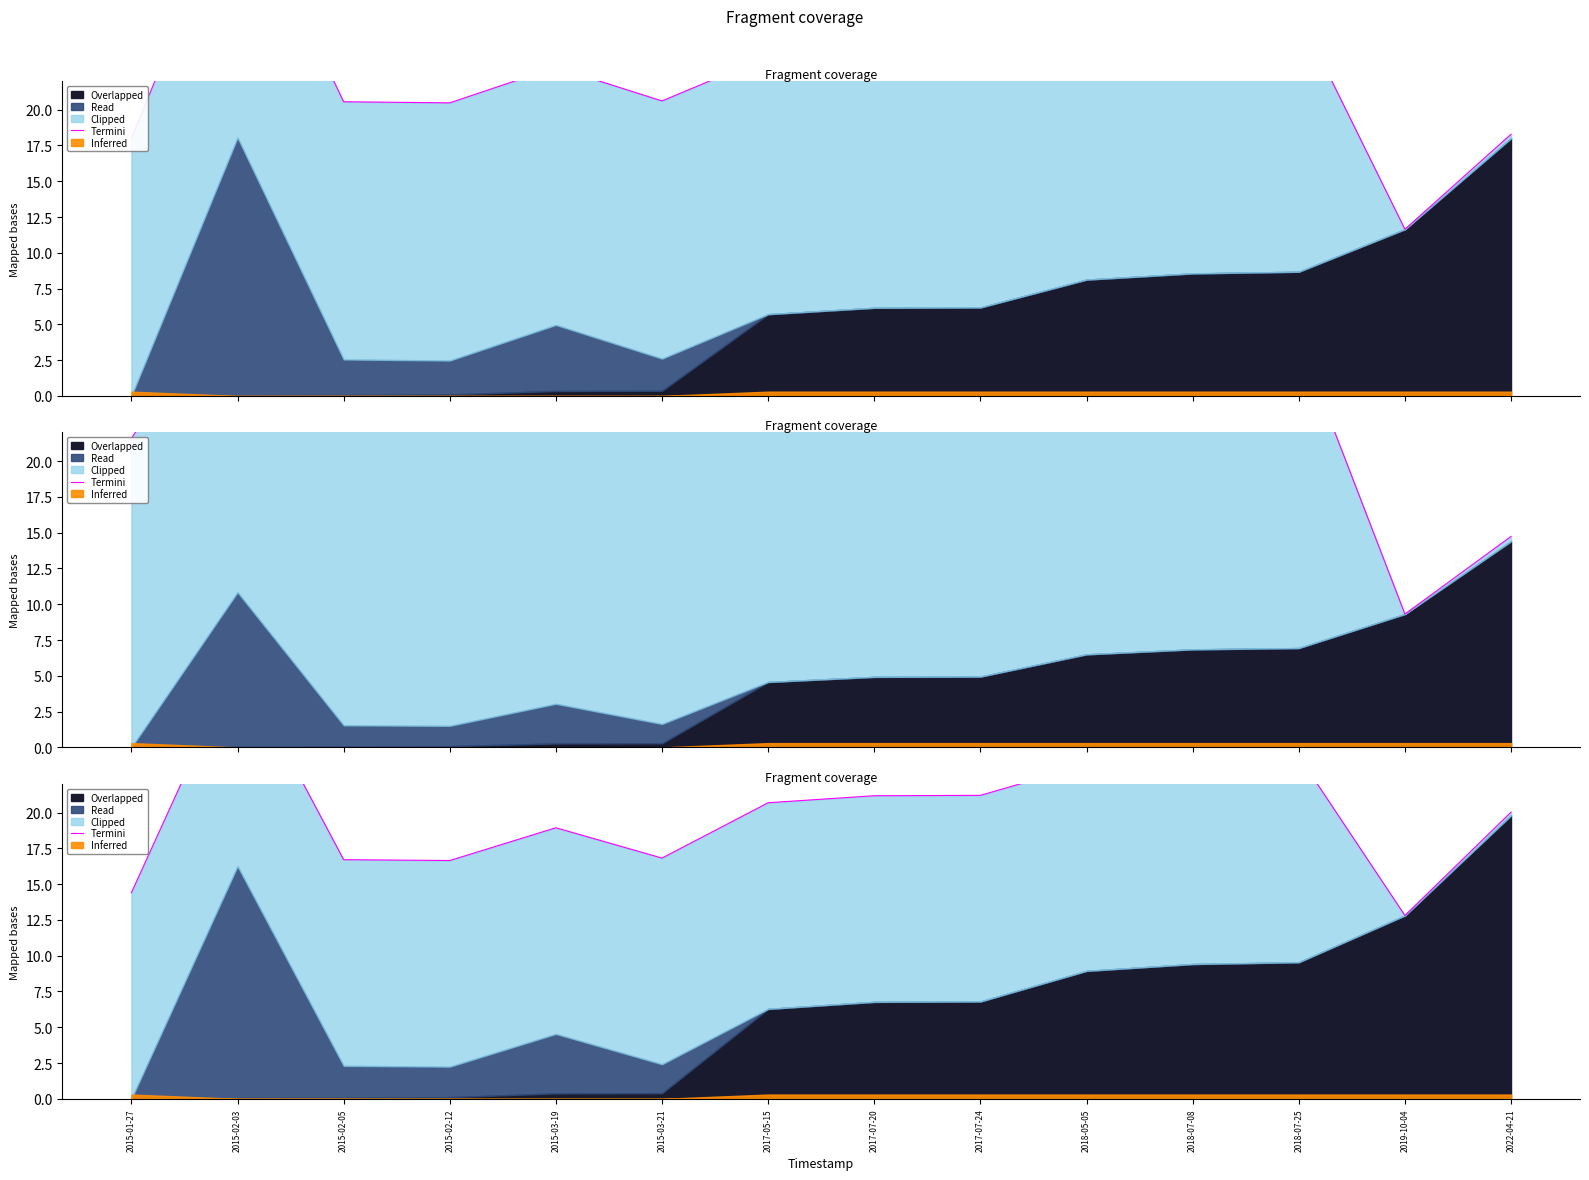

What position from the right is 2018-07-08?

4